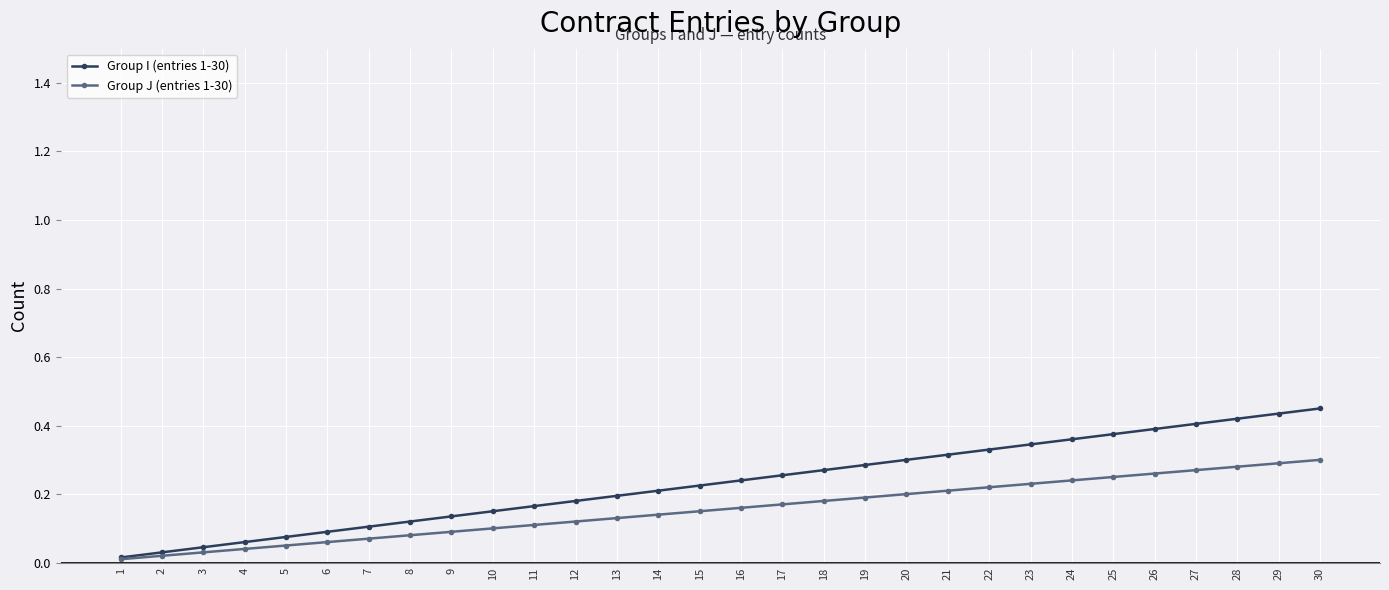

What are all the series names shown in the legend?

Group I (entries 1-30), Group J (entries 1-30)